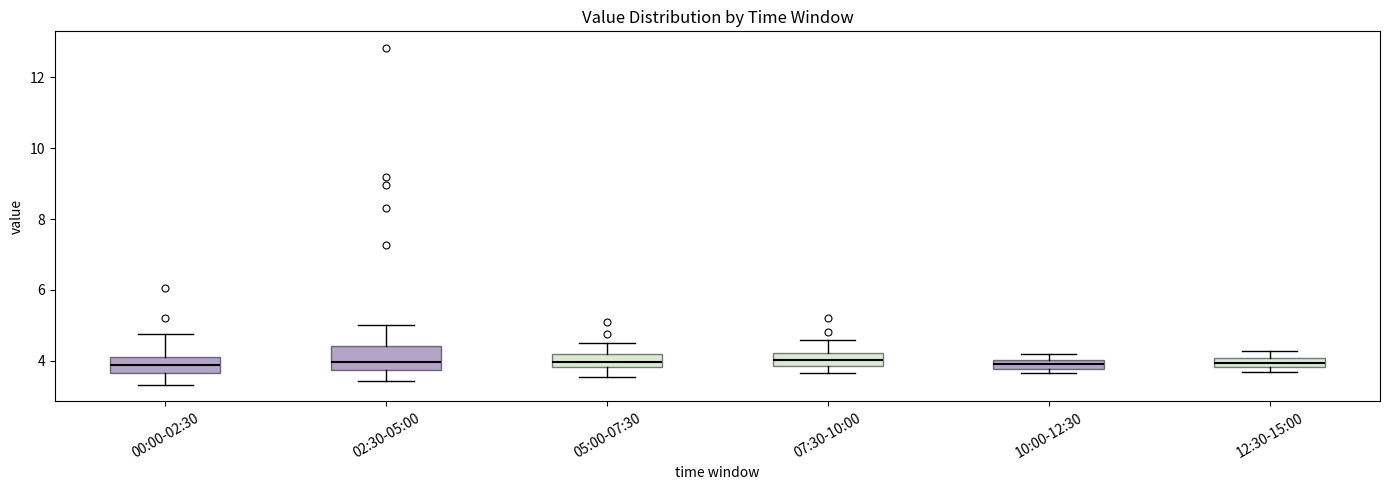

Where is the lower edge of the box for 00:00-02:30 on the y-axis? The values are not printed on the chart, so give them approximately, as read against the axis.

3.6